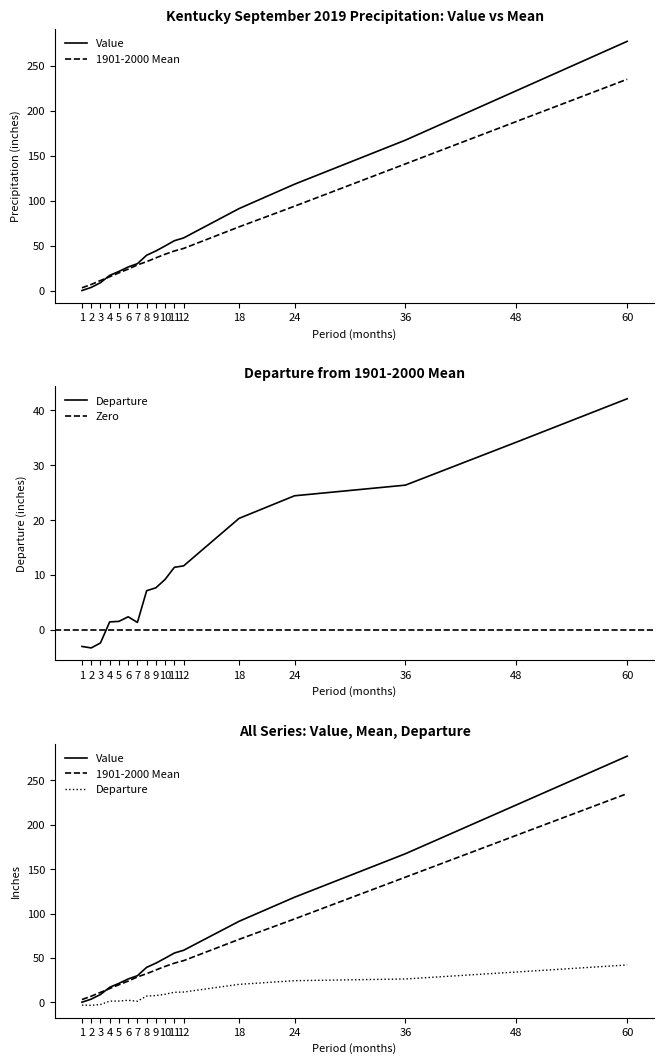

At which label does Departure first exceed 7?

8